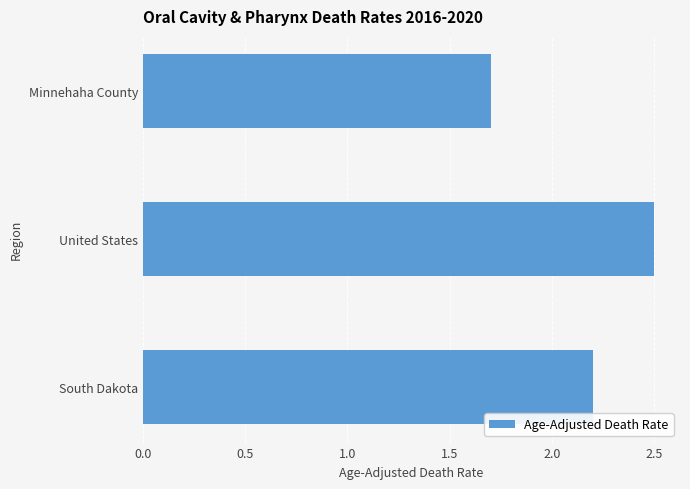

Which category has the highest value across all series?

United States